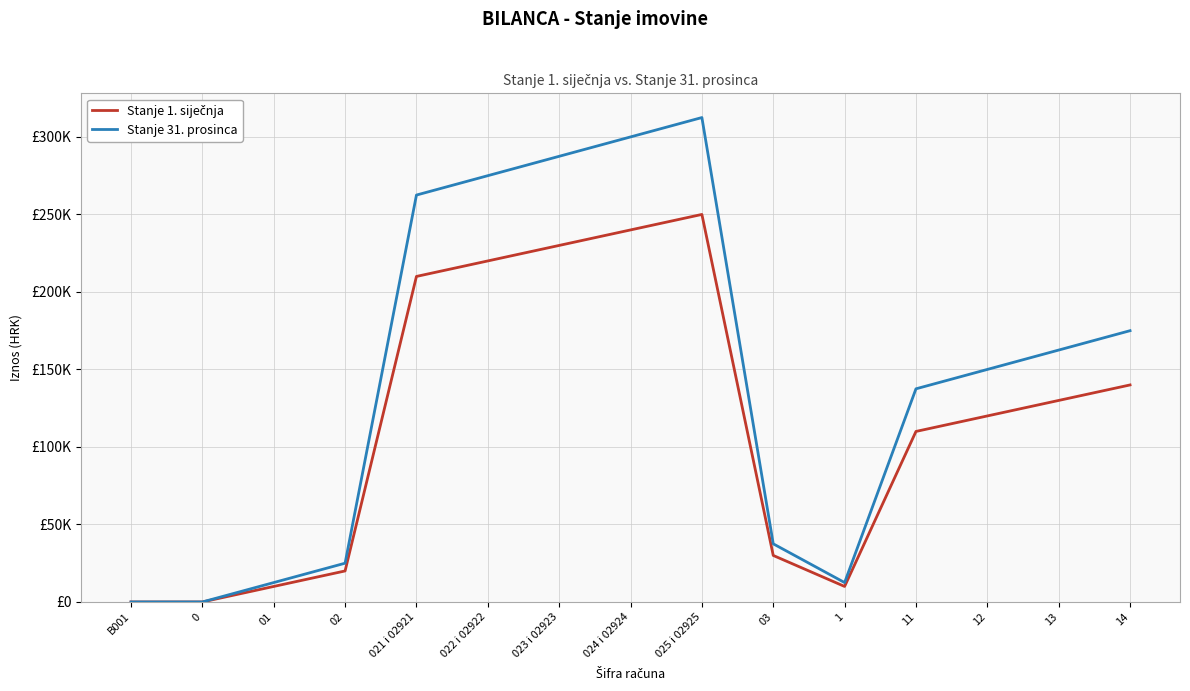

Which series has the widest spread of values?

Stanje 31. prosinca